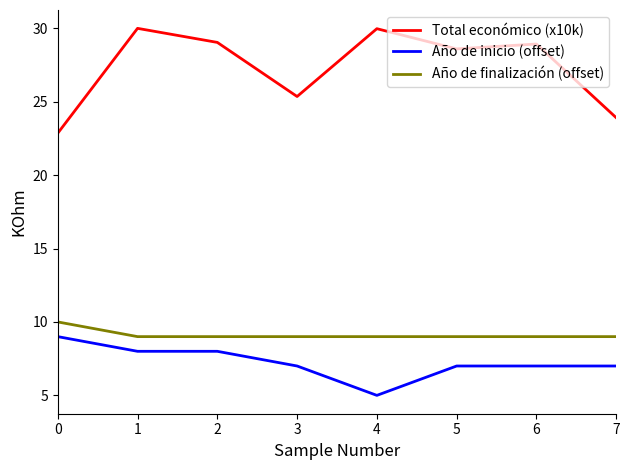

How many lines are shown in the chart?

3